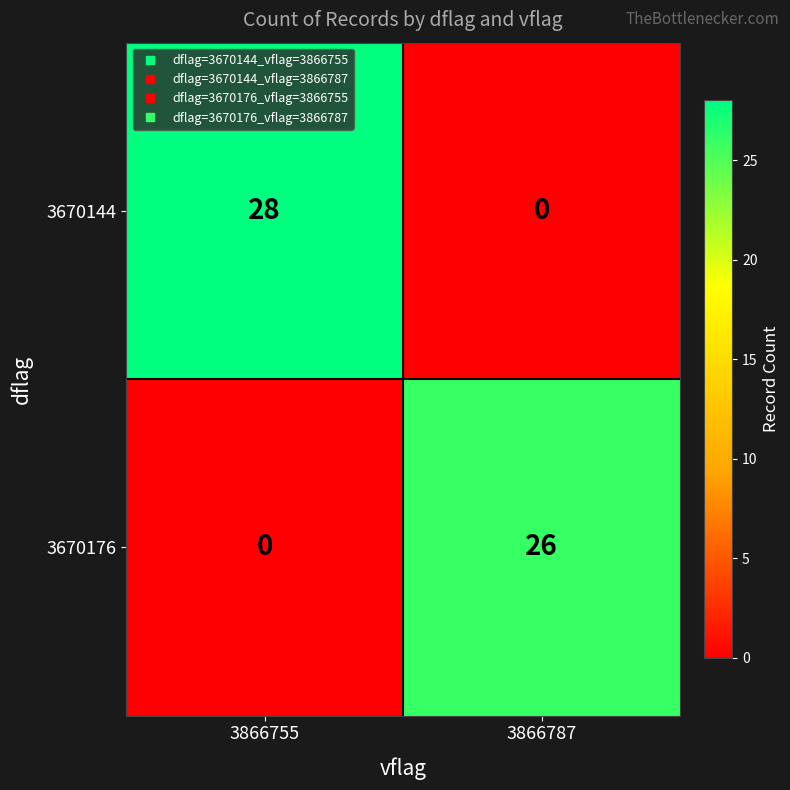

What is the sum of all 3670144 values?

28